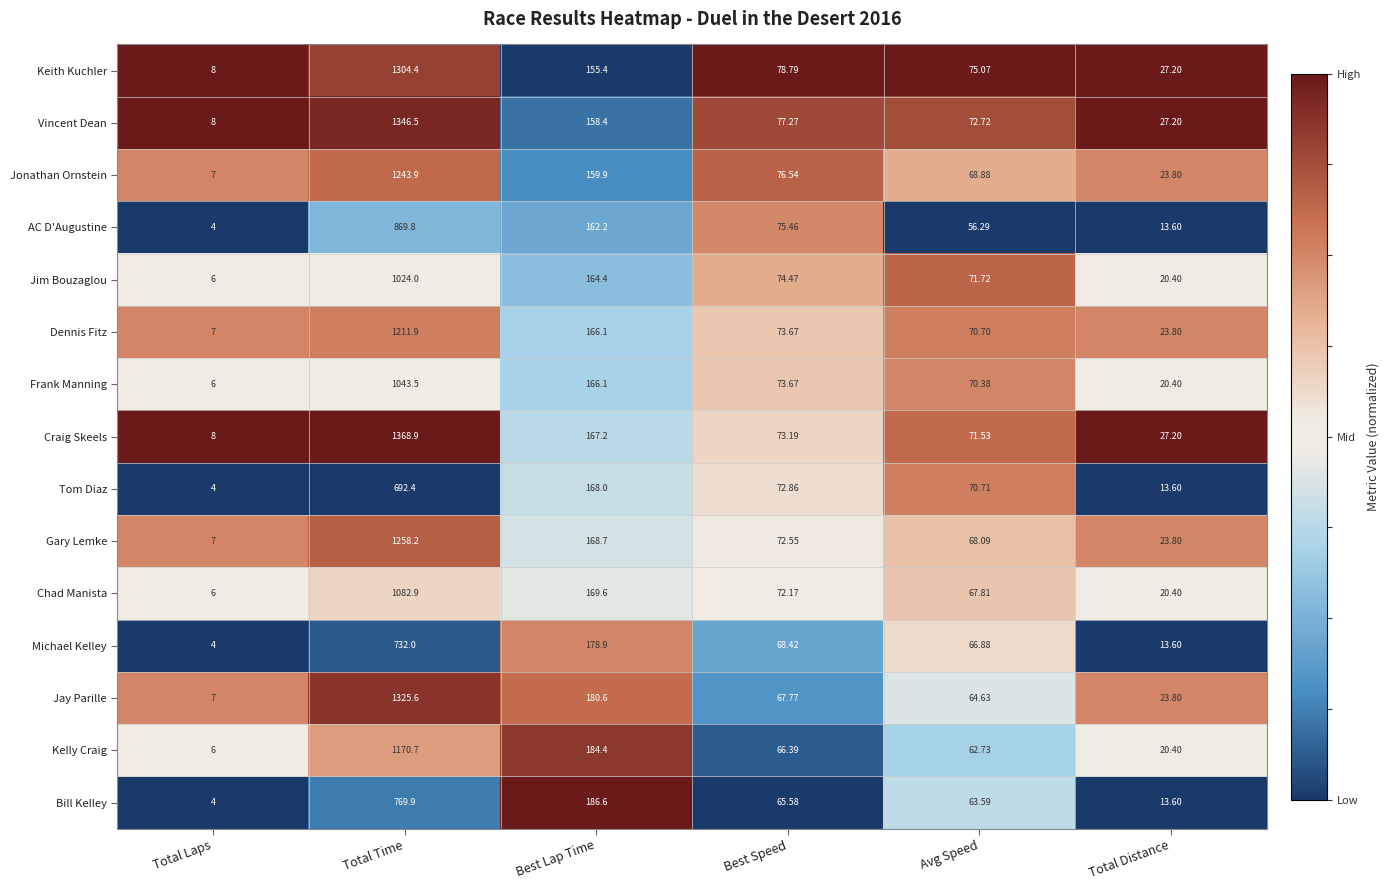

At Avg Speed, list the series in order from smallest to largest.

AC D'Augustine, Kelly Craig, Bill Kelley, Jay Parille, Michael Kelley, Chad Manista, Gary Lemke, Jonathan Ornstein, Frank Manning, Dennis Fitz, Tom Diaz, Craig Skeels, Jim Bouzaglou, Vincent Dean, Keith Kuchler